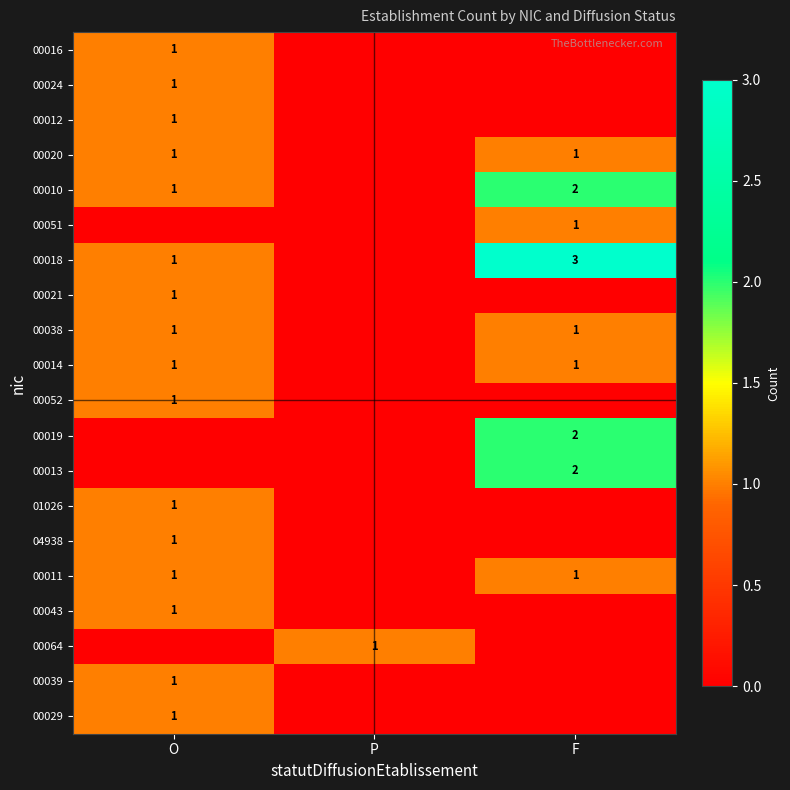

The value of 00018 at O is 1. True or false?

True